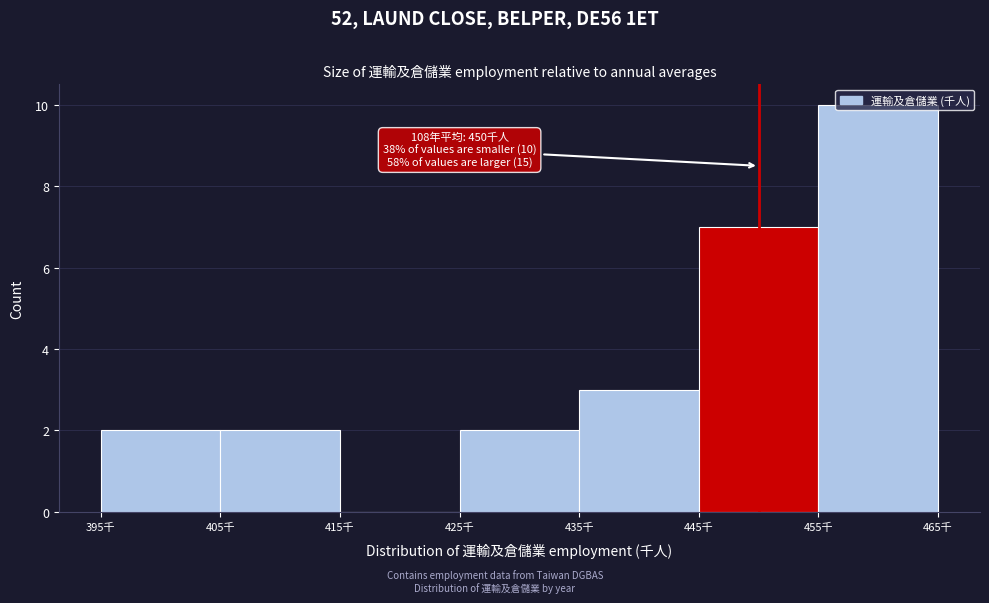

Over which range of the x-axis is the bar tallest?

455 to 465